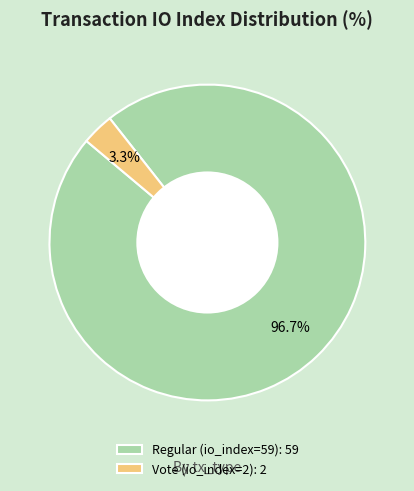

To the nearest percent, what portion does Regular (io_index=59) represent?

97%